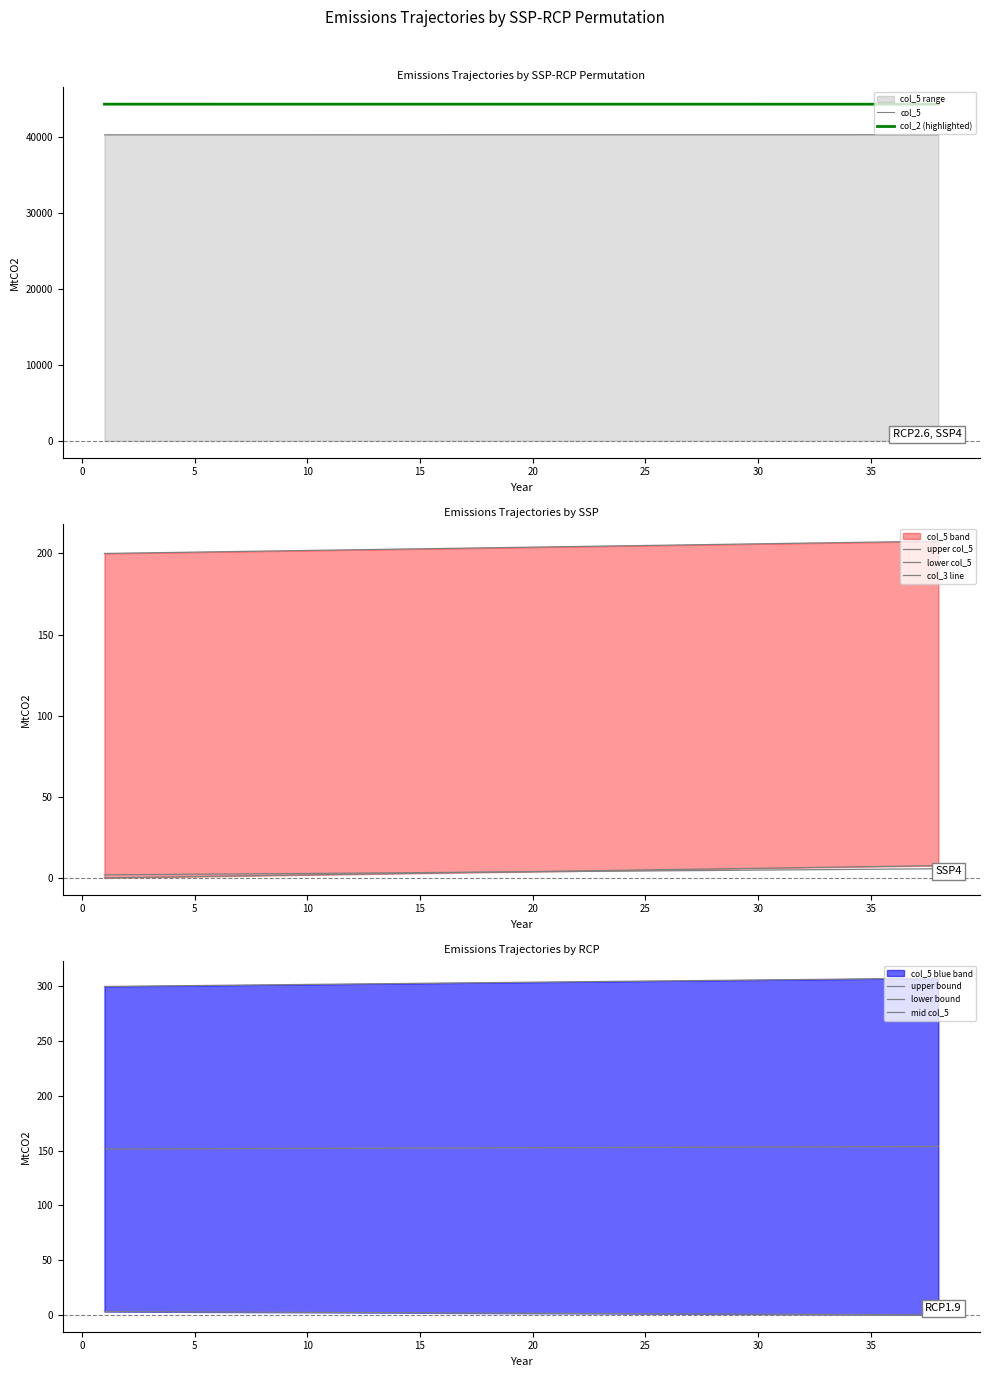

Reading left to right, what are all the values shown in this chart?

col_5: 1=40272.4	2=40272.6	4=40273.0	6=40273.4	8=40273.8	10=40274.2	12=40274.6	14=40275.1	16=40275.5	18=40275.9	20=40276.3	22=40276.7	24=40277.1	26=40277.5	28=40277.9	30=40278.3	32=40278.7	34=40279.1	36=40279.6	38=40280.0
col_2: 1=44301.5	2=44301.4	4=44301.2	6=44301.1	8=44300.9	10=44300.8	12=44300.6	14=44300.5	16=44300.3	18=44300.1	20=44300.1	22=44300.0	24=44299.8	26=44299.7	28=44299.7	30=44299.5	32=44299.4	34=44299.4	36=44299.2	38=44299.2
col_3: 1=1.8	2=2.0	4=2.2	6=2.4	8=2.6	10=2.7	12=2.9	14=3.1	16=3.4	18=3.6	20=3.8	22=4.0	24=4.2	26=4.4	28=4.6	30=4.8	32=5.0	34=5.2	36=5.4	38=5.6